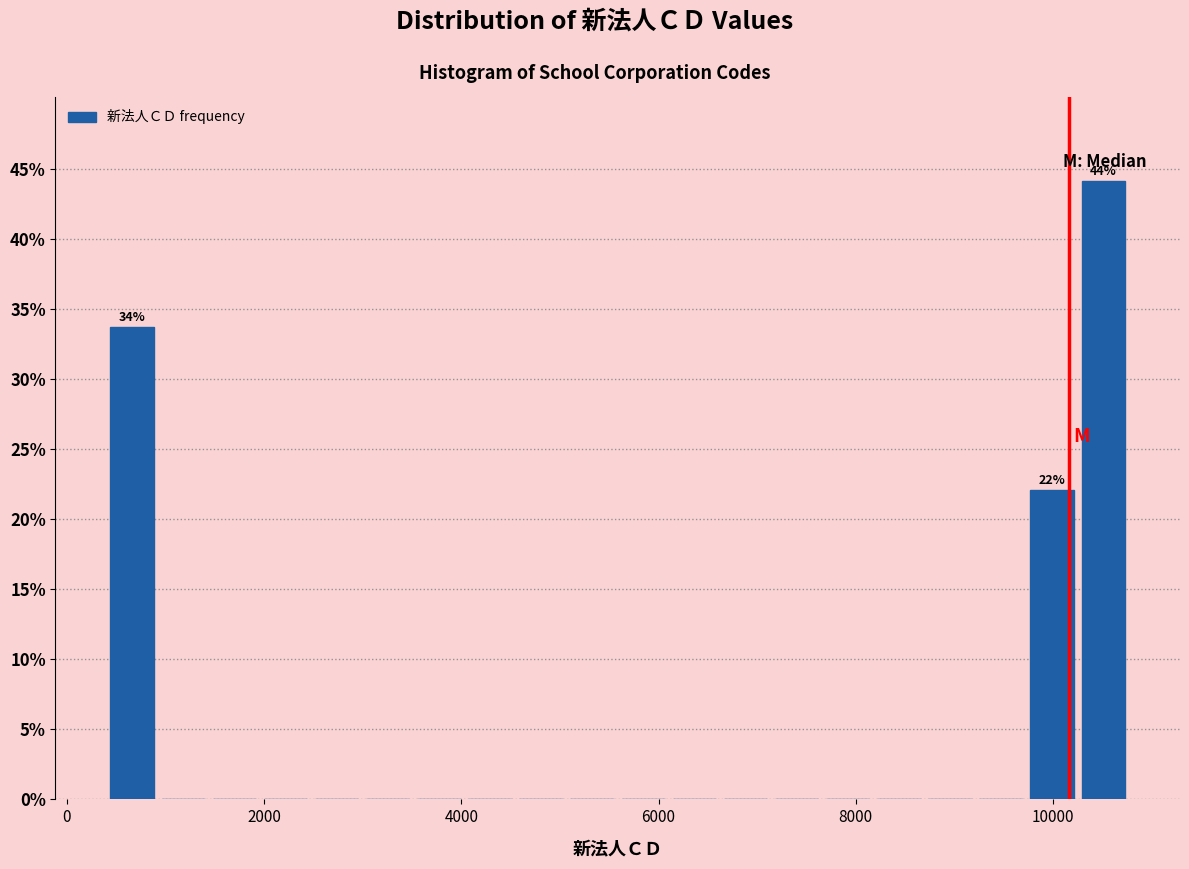

Around what value on the x-axis is the tallest bar? Give the approximate position of its centre, as read against the axis.

10600